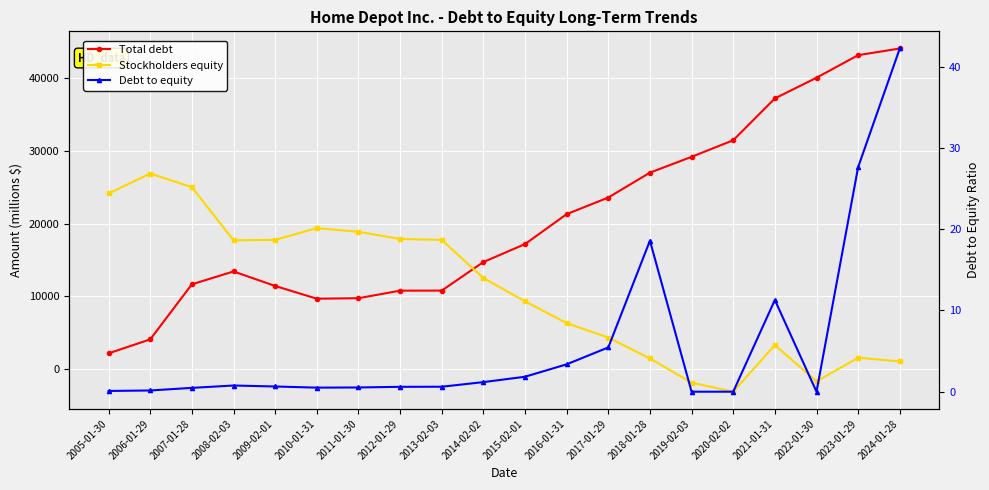

Between 2016-01-31 and 2018-01-28, which series saw the biggest shift?

Total debt